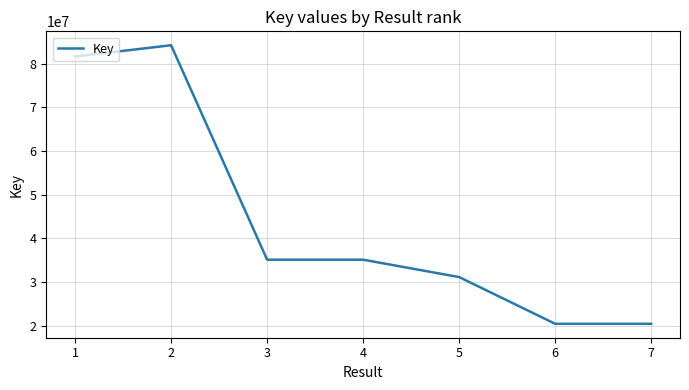

How many categories are shown in the chart?

7